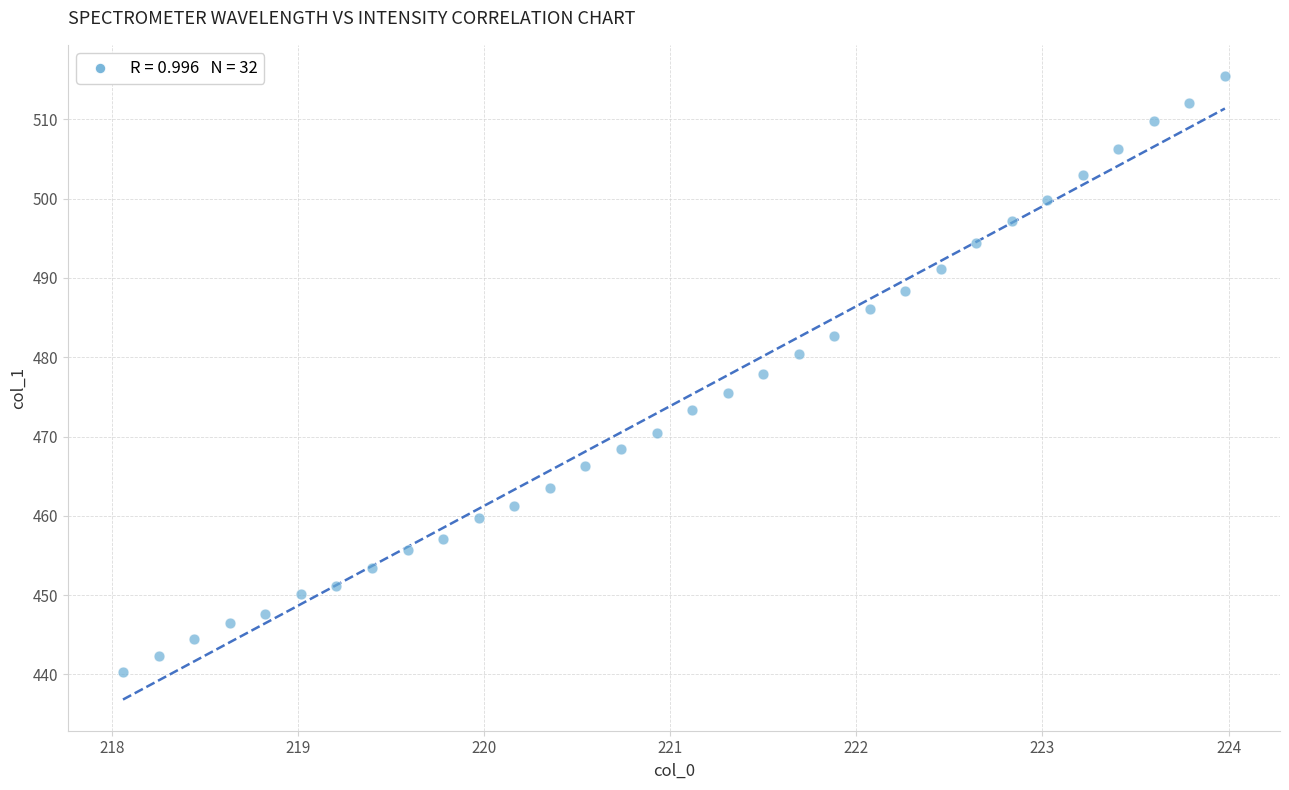

What is the range of Y values (max minus min)?

75.1